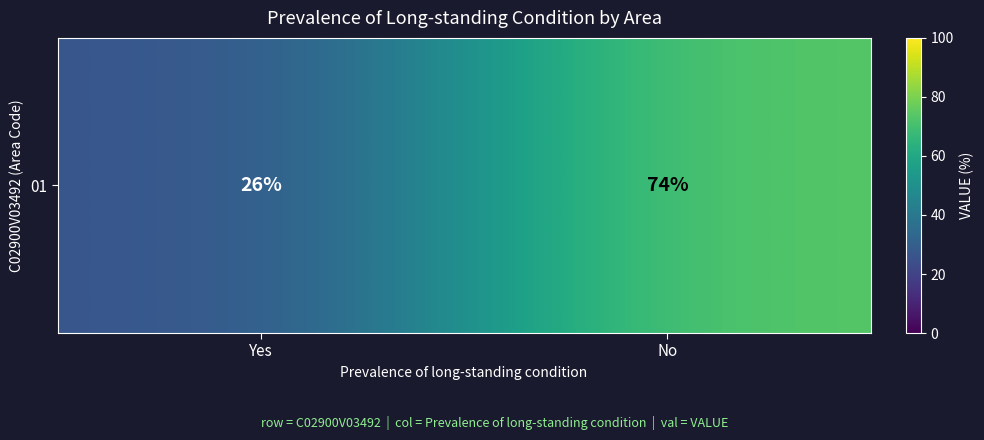

Reading left to right, list all the values displayed in this chart.

Yes=26	No=74